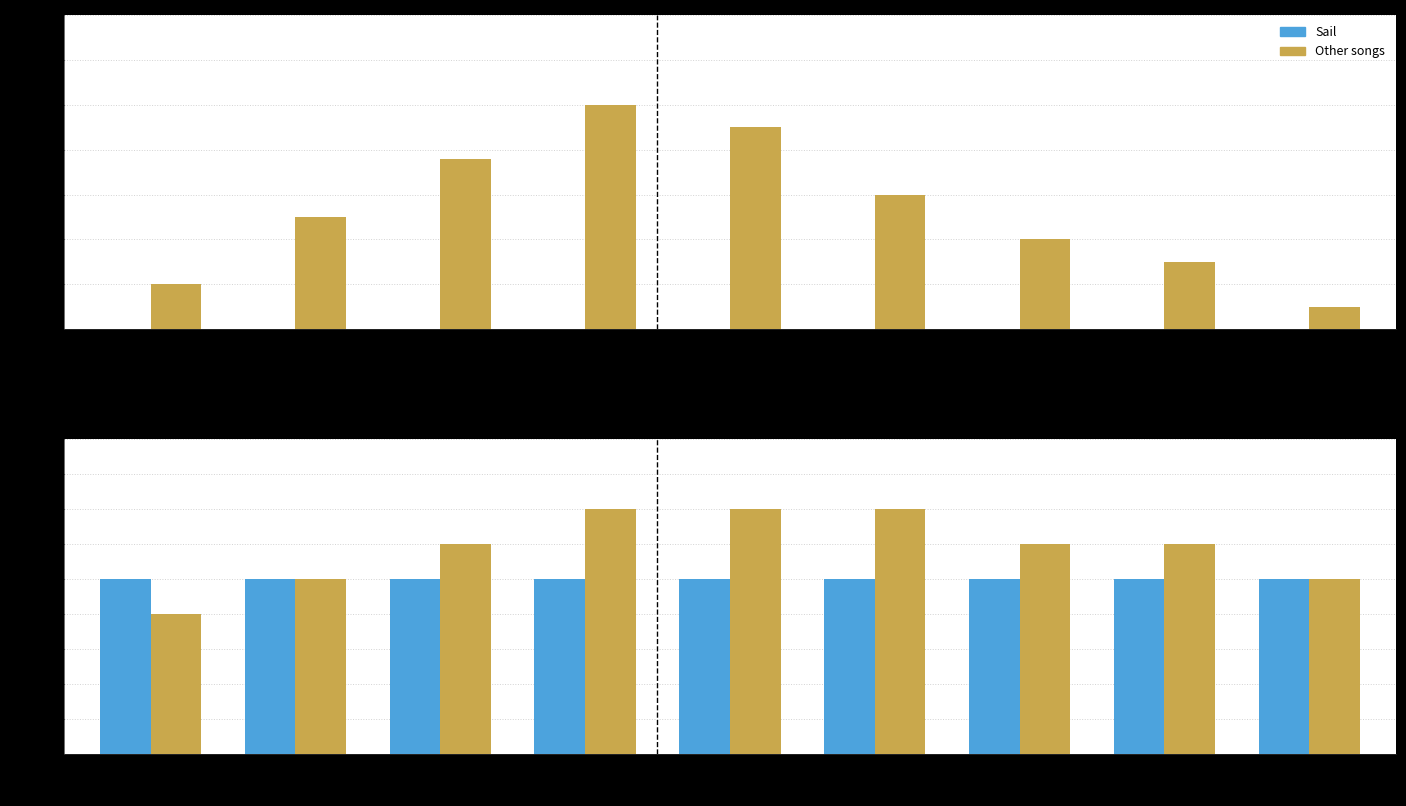

Which series has the largest range (max minus min)?

Other songs